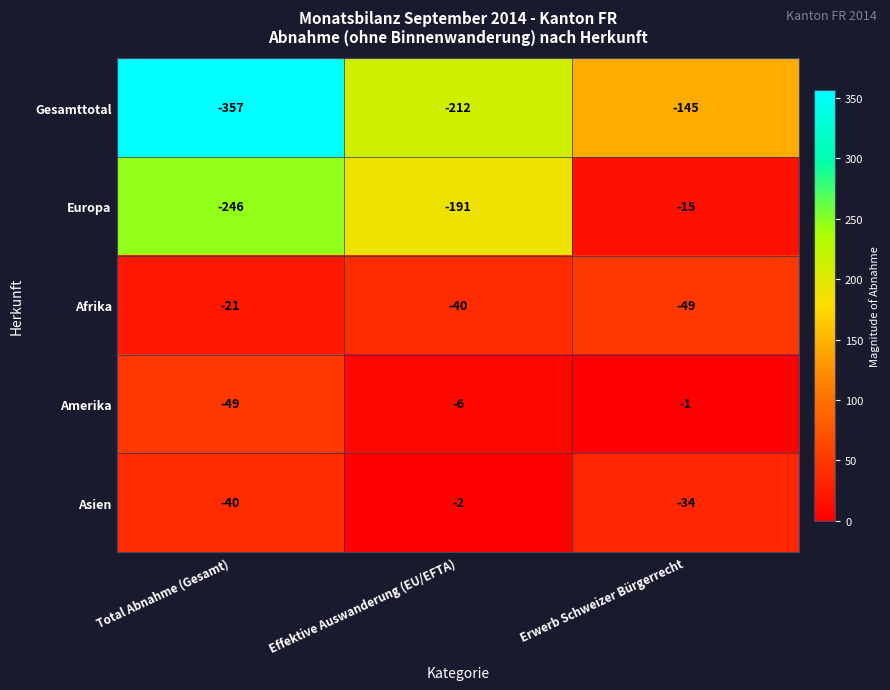

What is the difference between the Asien values at Total Abnahme (Gesamt) and Effektive Auswanderung (EU/EFTA)?

38